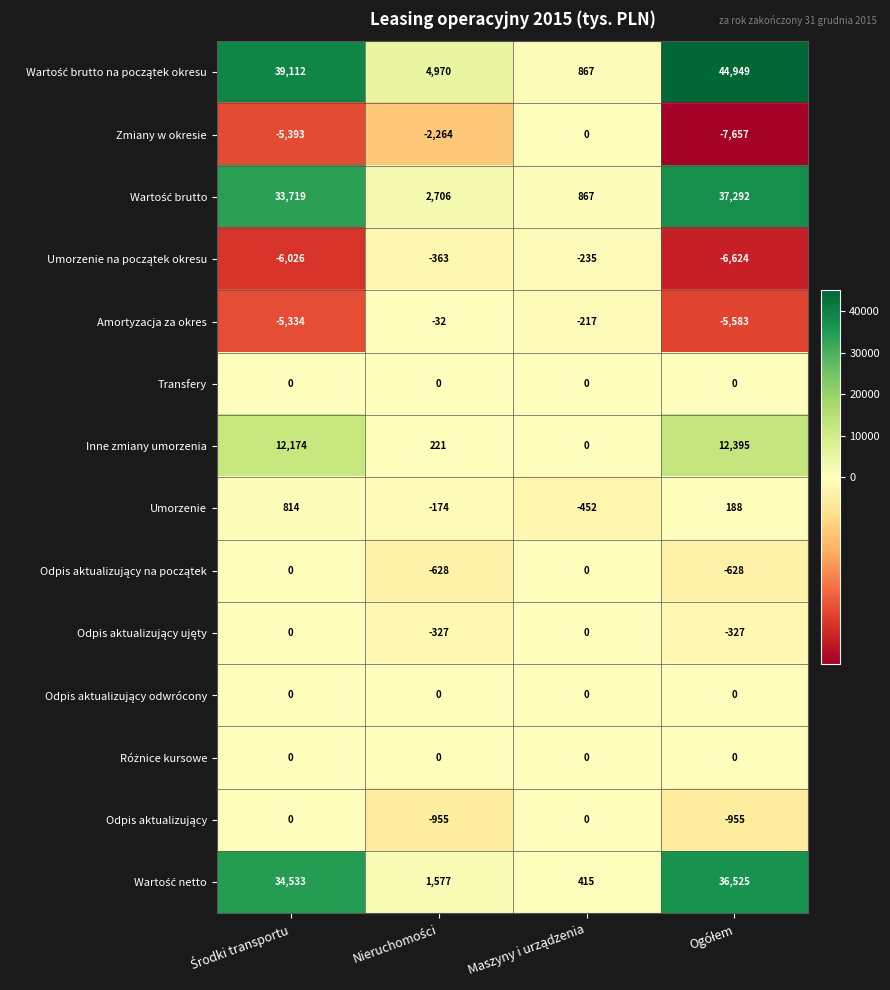

How many data points does each series have?

4